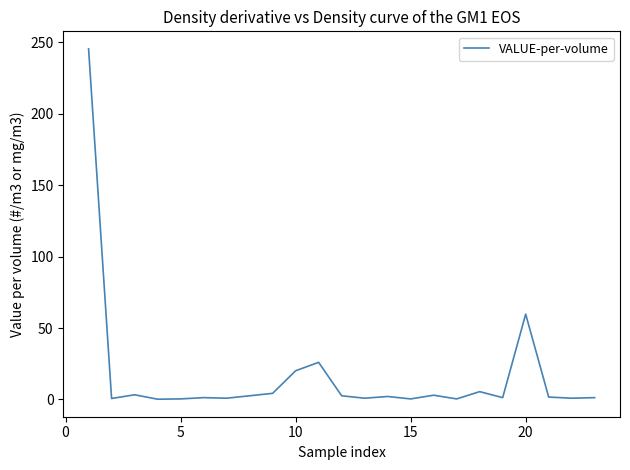

What is the difference between the maximum and minimum values?

245.1